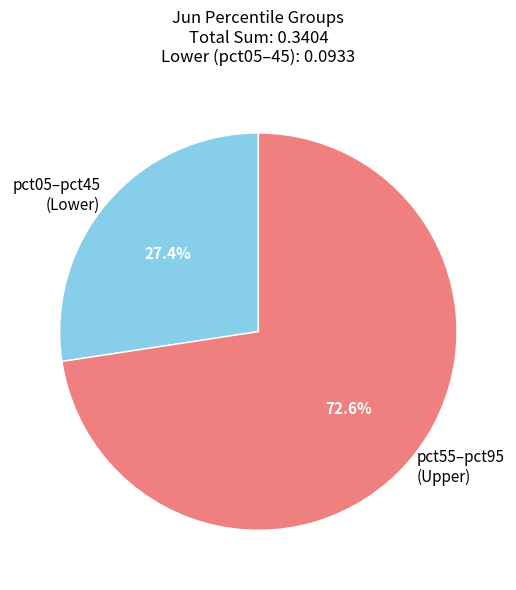

What is the total percentage of pct55–pct95 (Upper) and pct05–pct45 (Lower)?

100.0%